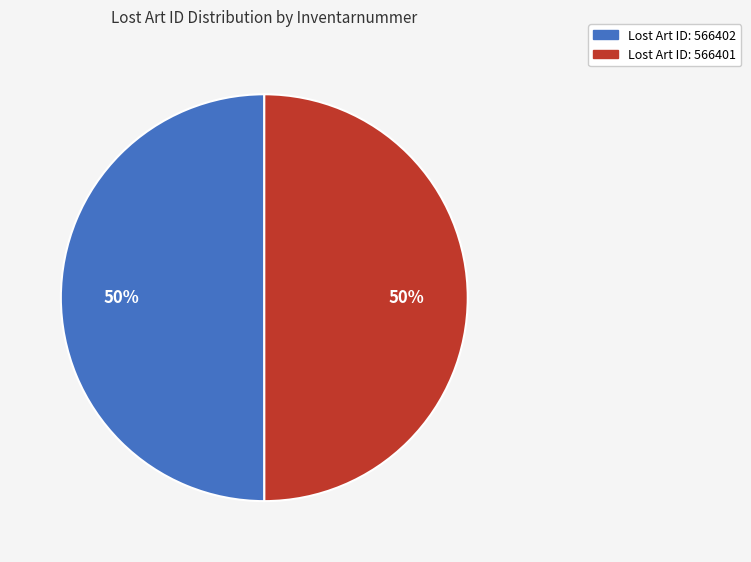

To the nearest percent, what is the average slice percentage?

50%